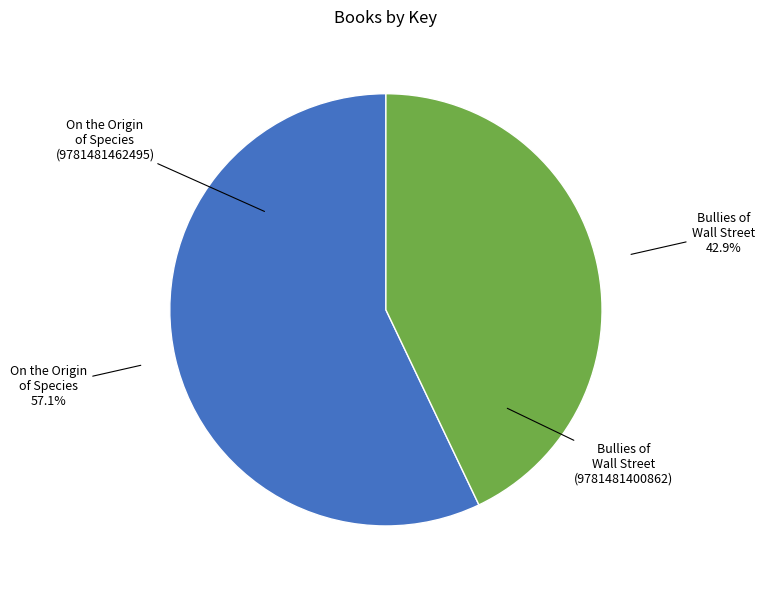

Is it true that On the Origin of Species (9781481462495) is 69% of the pie?

False